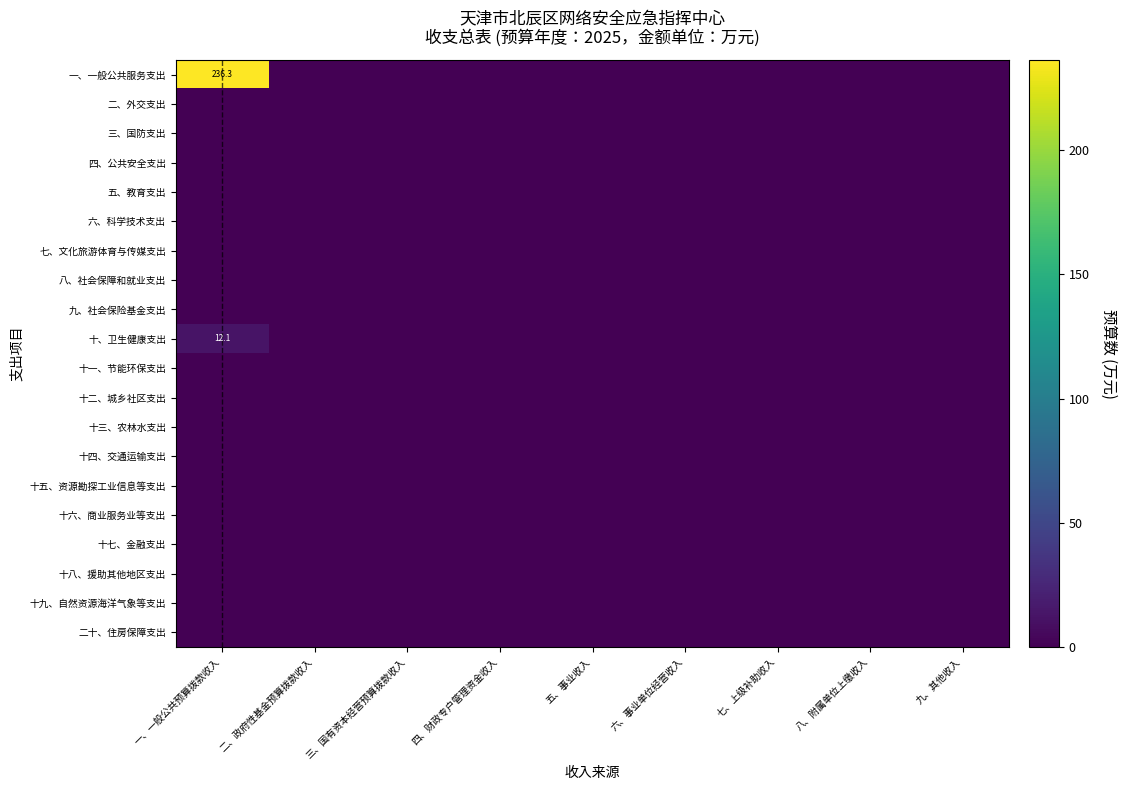

How many distinct data groups are displayed?

20